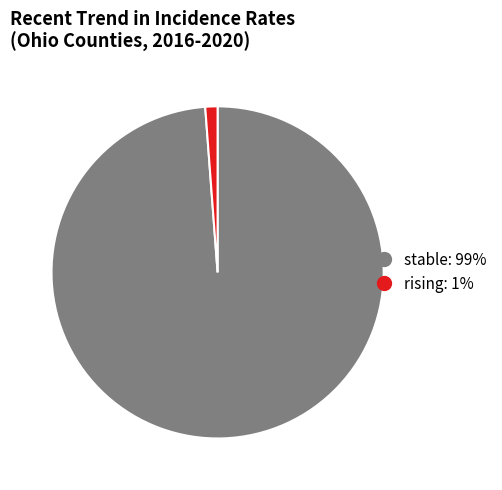

Does any single category account for the majority?

Yes